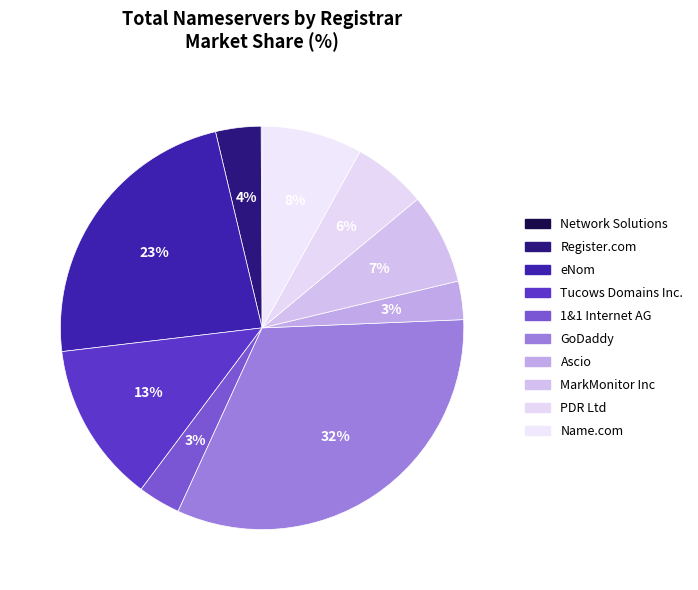

Which slice is the smallest?

Network Solutions